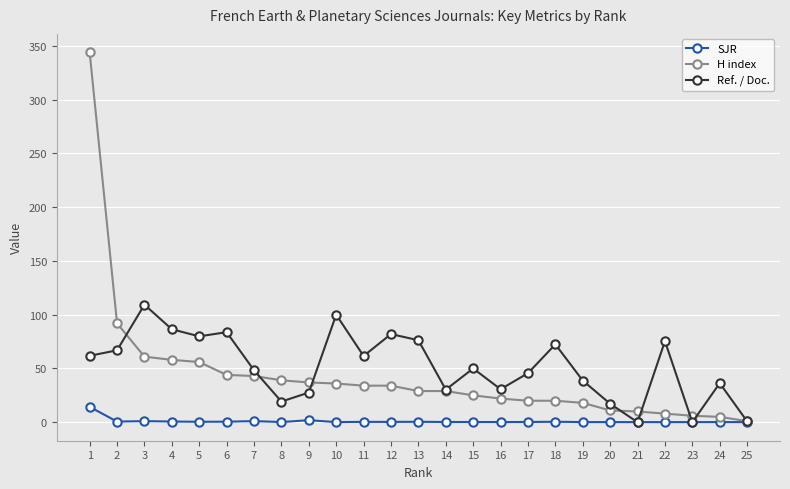

What is the maximum value for SJR?

14.3